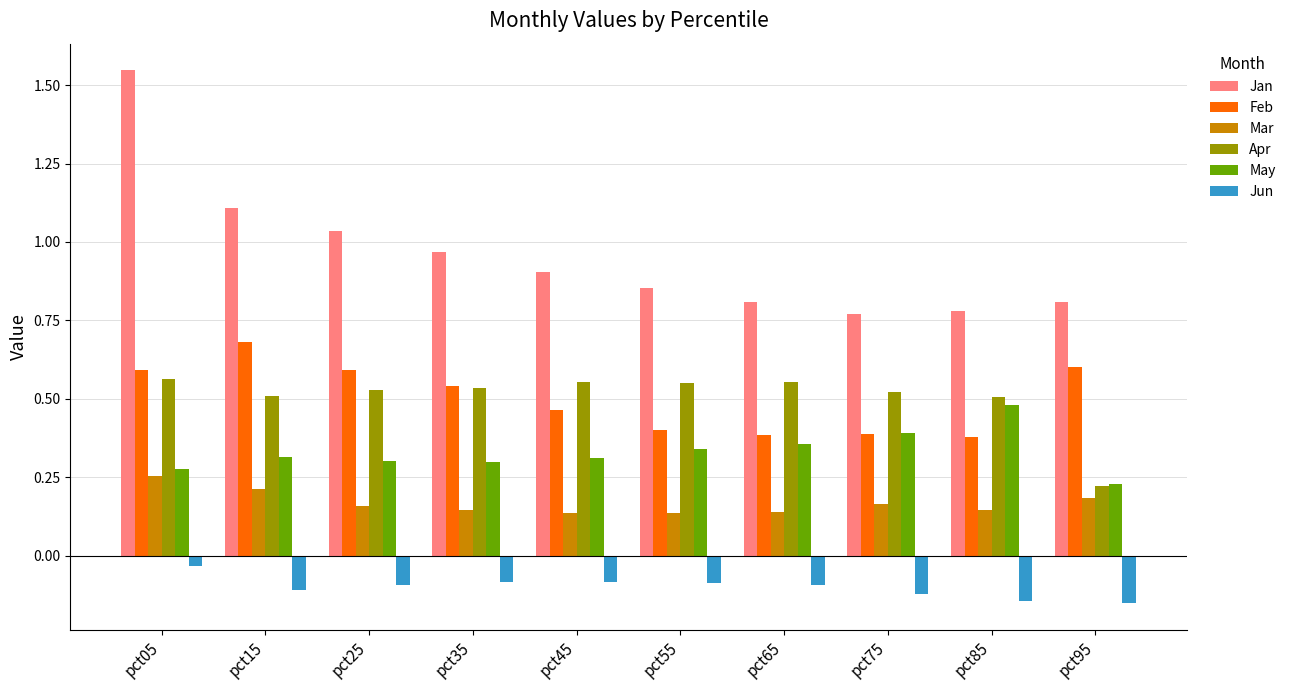

What is the spread (max minus min) of values at pct15?

1.2